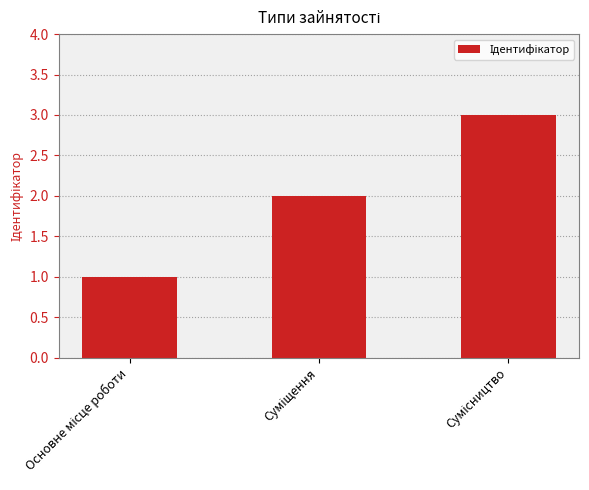

What is the maximum value shown in the chart?

3